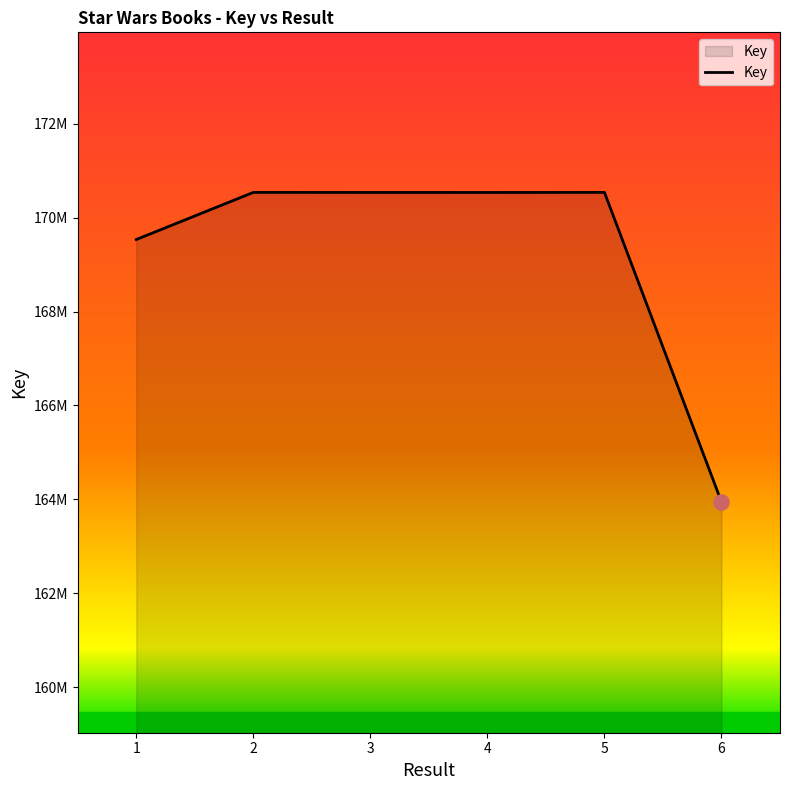

What is the change in value from 3 to 5?

+830